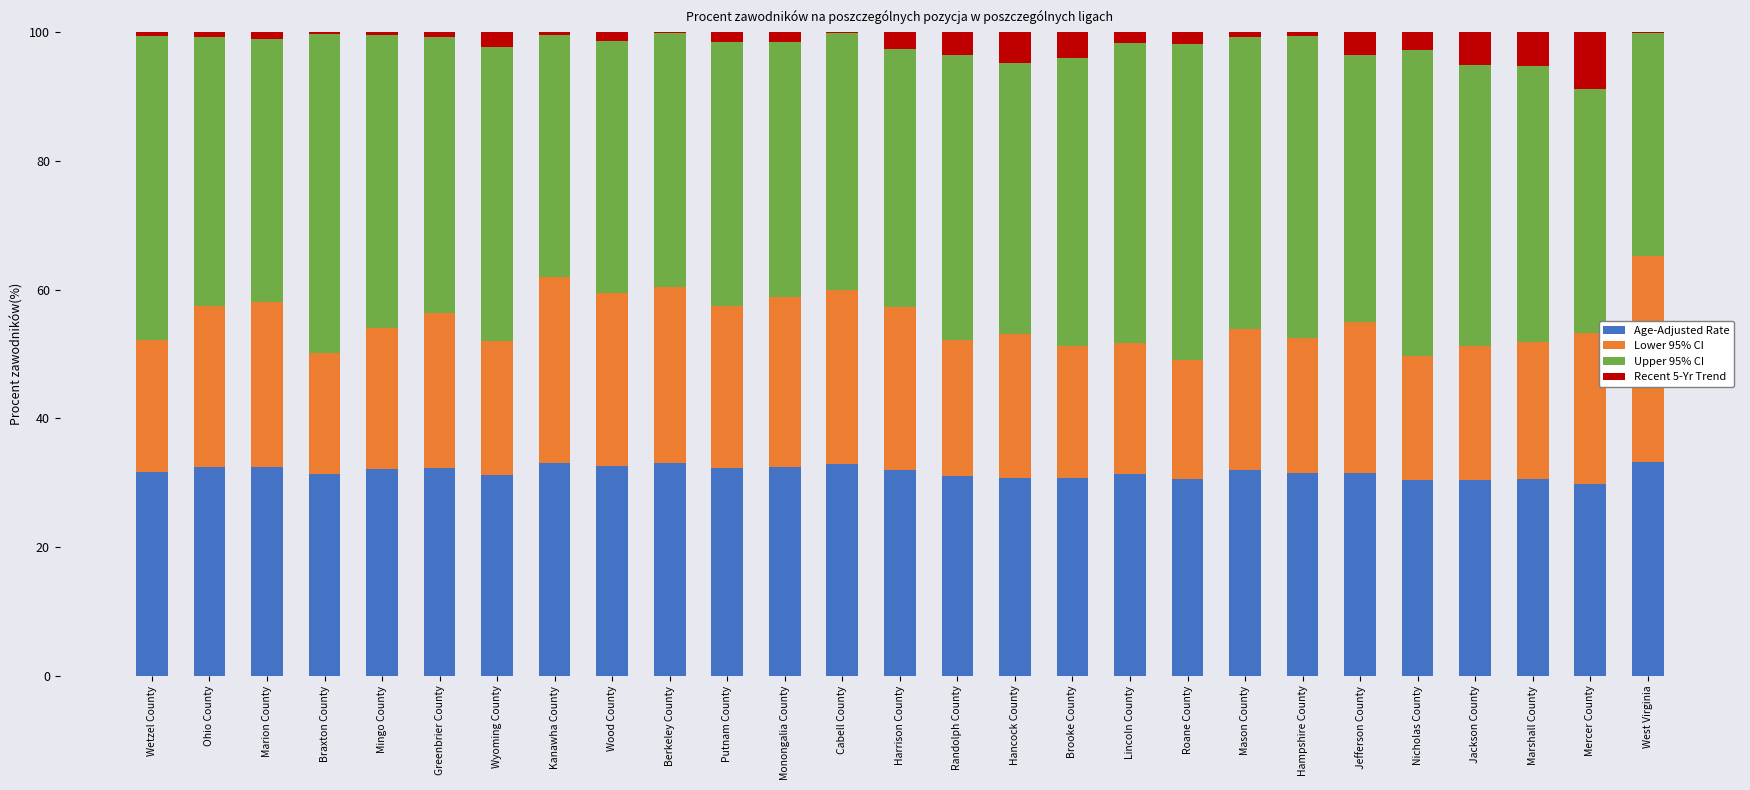

What is the maximum value for Age-Adjusted Rate?

33.3